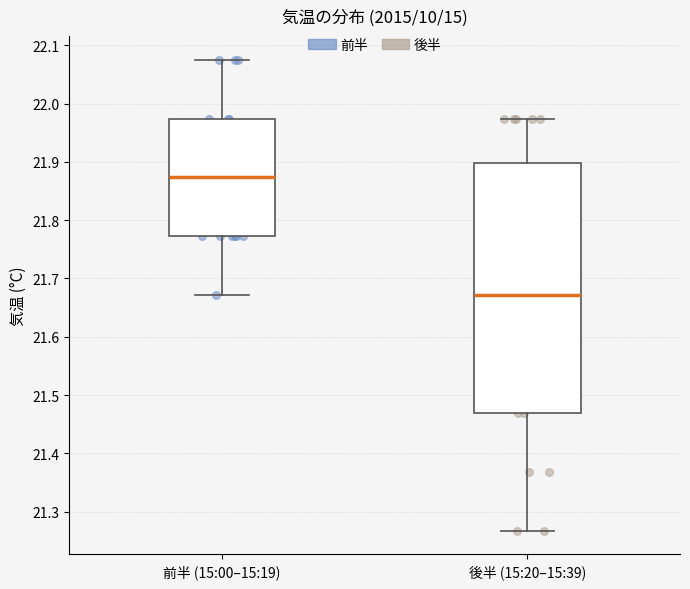

Reading left to right, read every box against the y-axis: the position of its median line, the range the box covers, and the ends of its whiskers. The values are not printed on the chart, so give them approximately, as read against the axis.

前半 (15:00–15:19): median 21.87, box 21.77 to 21.97, whiskers 21.67 to 22.08
後半 (15:20–15:39): median 21.67, box 21.47 to 21.90, whiskers 21.27 to 21.97